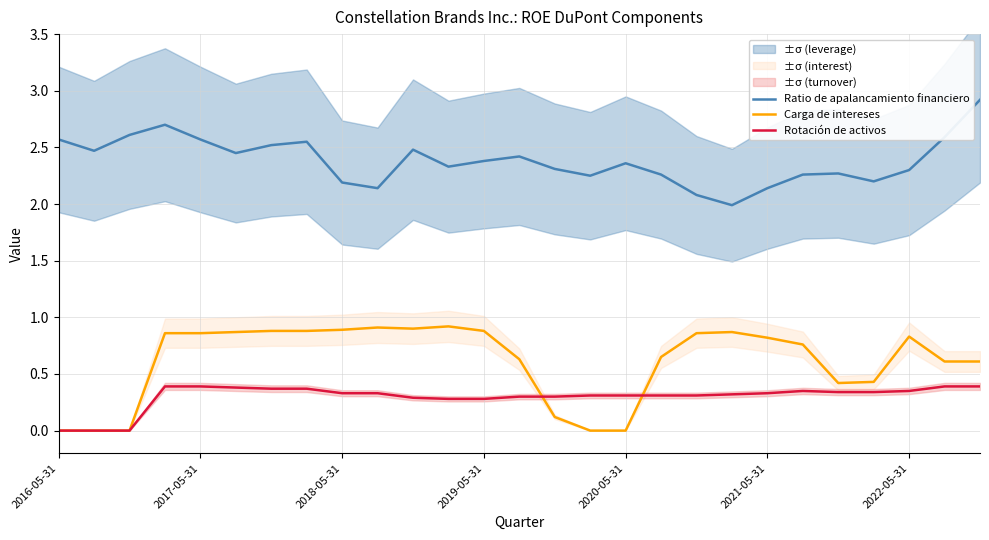

The value of Ratio de apalancamiento financiero at 2017-05-31 is 2.6. True or false?

True